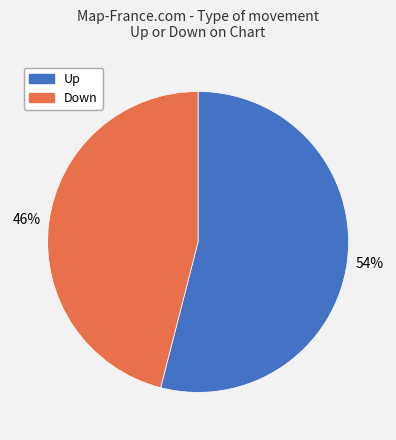

How many segments does this pie chart have?

2